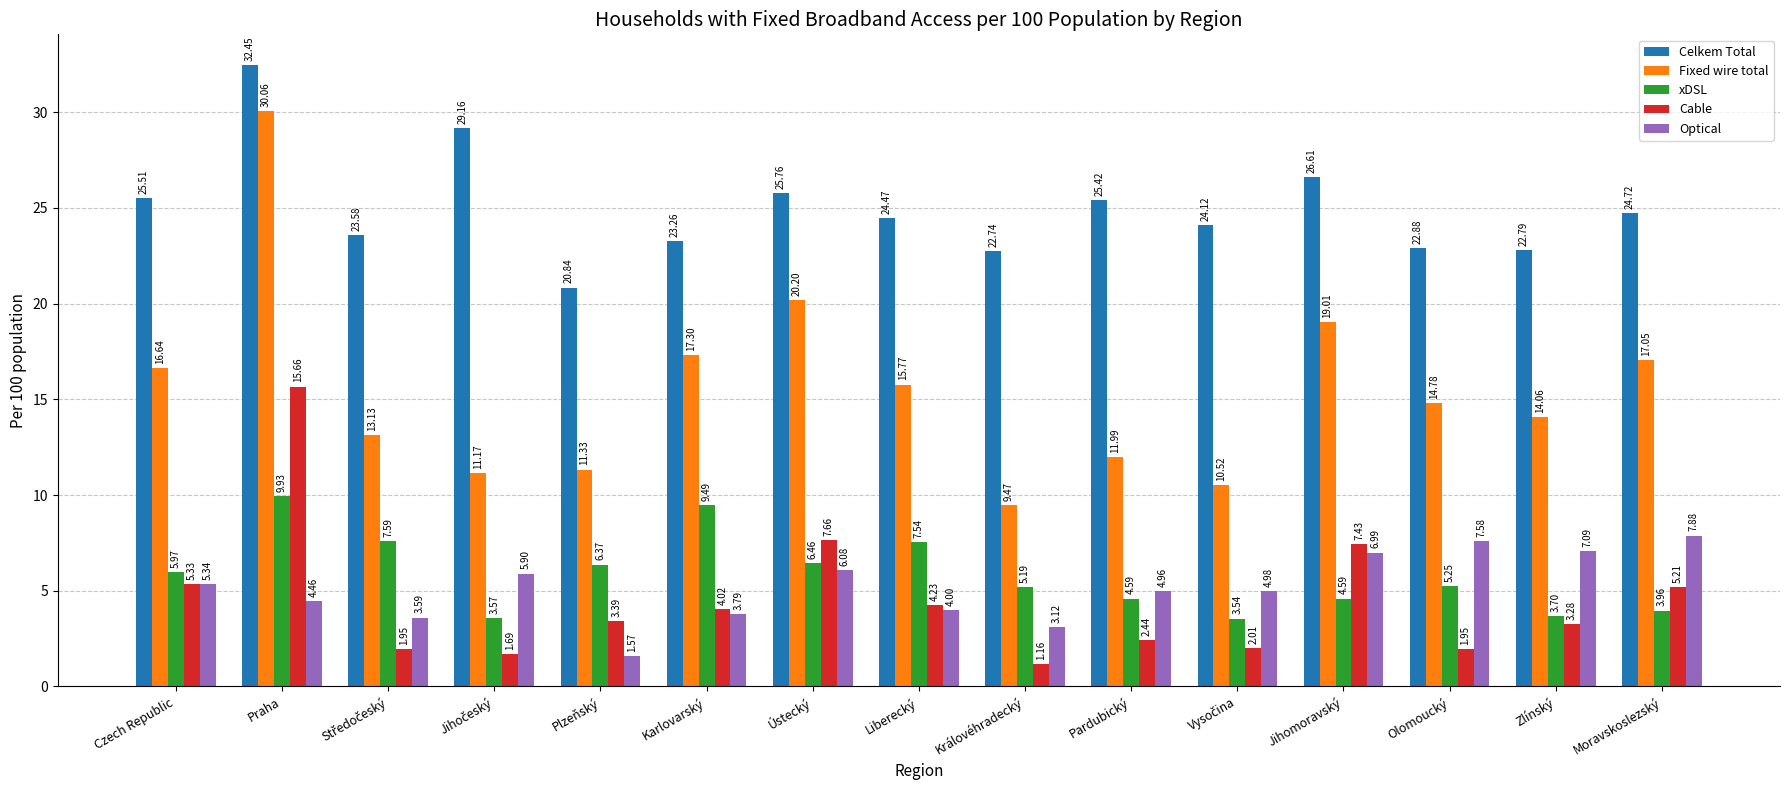

Does the chart contain any negative values?

No